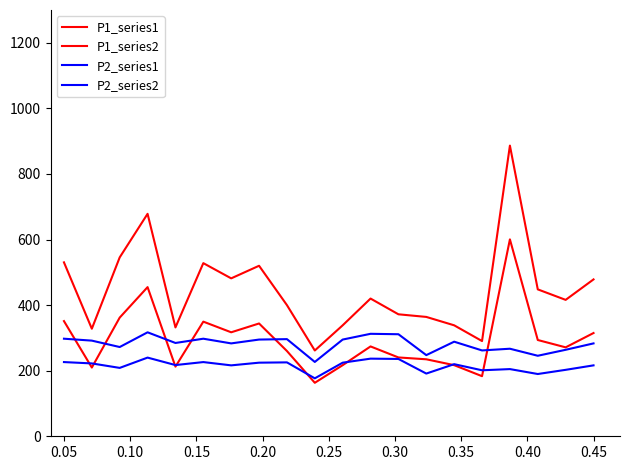

Reading left to right, extract all data points from this chart.

P1_series1: 530.4	328.0	545.6	678.4	332.0	528.0	481.6	520.0	400.0	261.6	338.4	420.0	372.0	364.0	338.4	290.4	886.4	448.0	416.0	478.4
P1_series2: 351.3	209.6	361.9	454.9	212.4	349.6	317.1	344.0	260.0	163.1	216.9	274.0	240.4	234.8	216.9	183.3	600.5	293.6	271.2	314.9
P2_series1: 297.5	291.7	272.2	317.1	284.6	297.5	283.2	295.0	296.2	226.7	295.0	312.5	311.2	247.5	288.5	261.8	267.0	245.6	263.8	283.2
P2_series2: 226.3	222.2	208.5	239.9	217.2	226.3	216.3	224.5	225.4	176.7	224.5	236.8	235.8	191.2	219.9	201.3	204.9	189.9	202.6	216.3